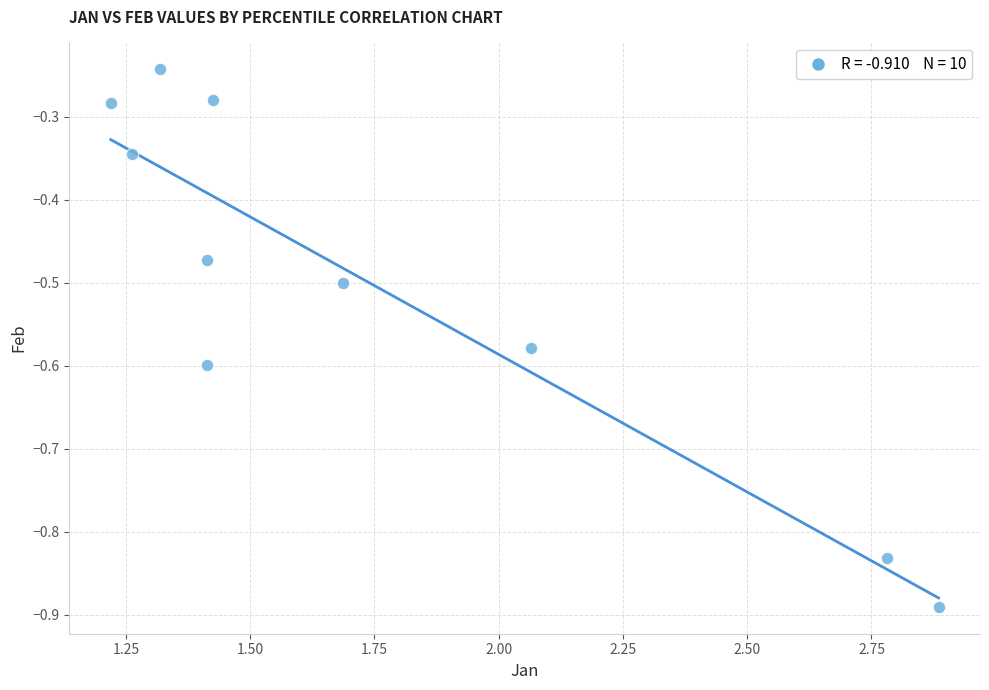

What is the average X value?

1.7